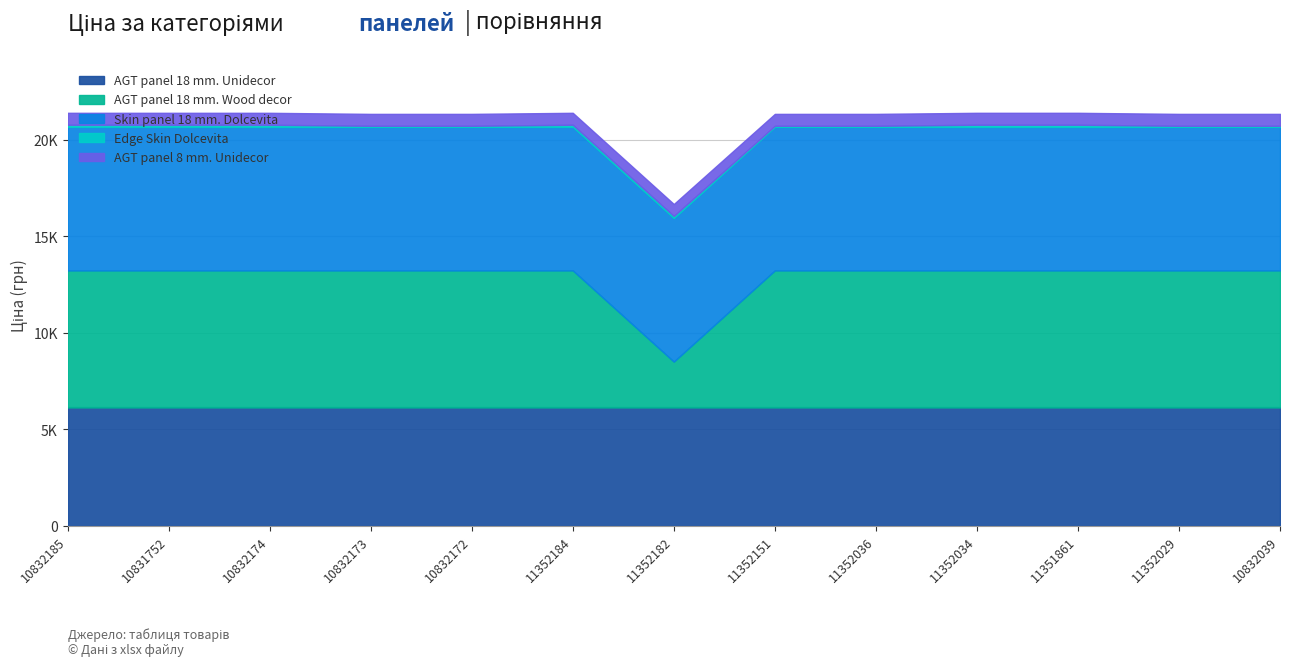

Reading left to right, transcribe all the data shown in this chart.

AGT panel 18 mm. Unidecor: 6143.2	6143.2	6143.2	6143.2	6143.2	6143.2	6143.2	6143.2	6143.2	6143.2	6143.2	6143.2	6143.2
AGT panel 18 mm. Wood decor: 7098.8	7098.8	7098.8	7098.8	7098.8	7098.8	2372.4	7098.8	7098.8	7098.8	7098.8	7098.8	7098.8
Skin panel 18 mm. Dolcevita: 7436.2	7436.2	7436.2	7436.2	7436.2	7436.2	7436.2	7436.2	7436.2	7436.2	7436.2	7436.2	7436.2
Edge Skin Dolcevita: 111.7	111.7	111.7	55.9	55.9	111.7	111.7	55.9	55.9	111.7	111.7	55.9	55.9
AGT panel 8 mm. Unidecor: 618.9	618.9	618.9	618.9	618.9	618.9	618.9	618.9	618.9	618.9	618.9	618.9	618.9